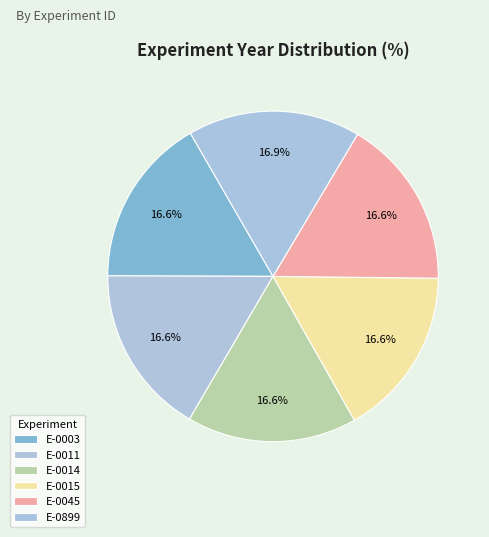

To the nearest percent, what portion does E-0003 represent?

17%